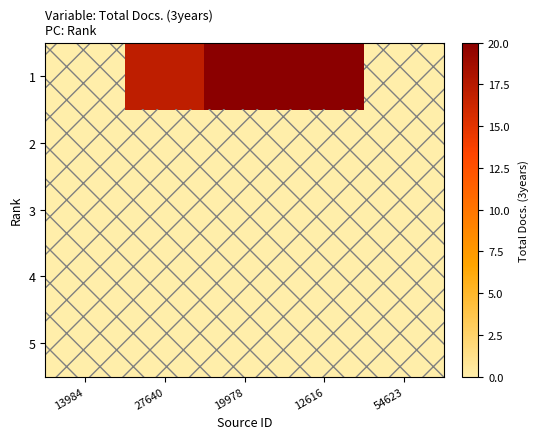

Rank the series at 13984 from highest to lowest value.

1, 2, 3, 4, 5